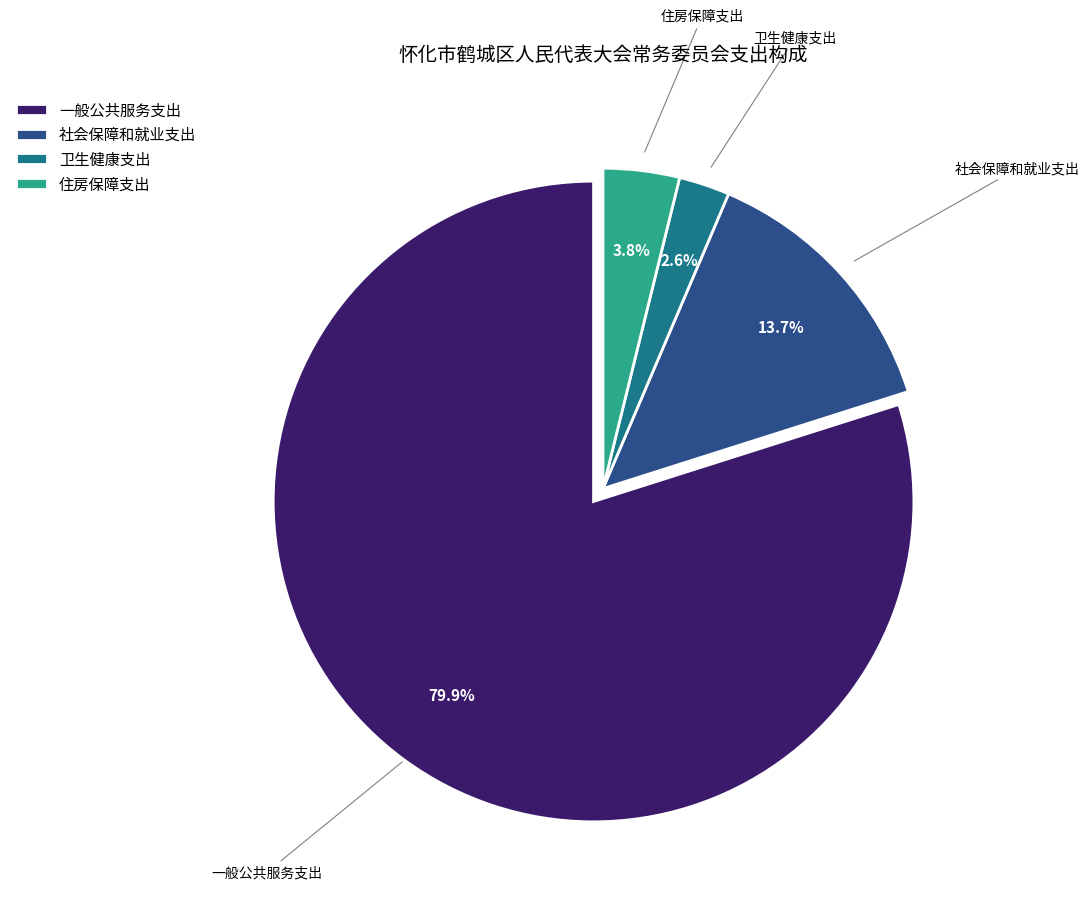

How many slices are in this pie chart?

4